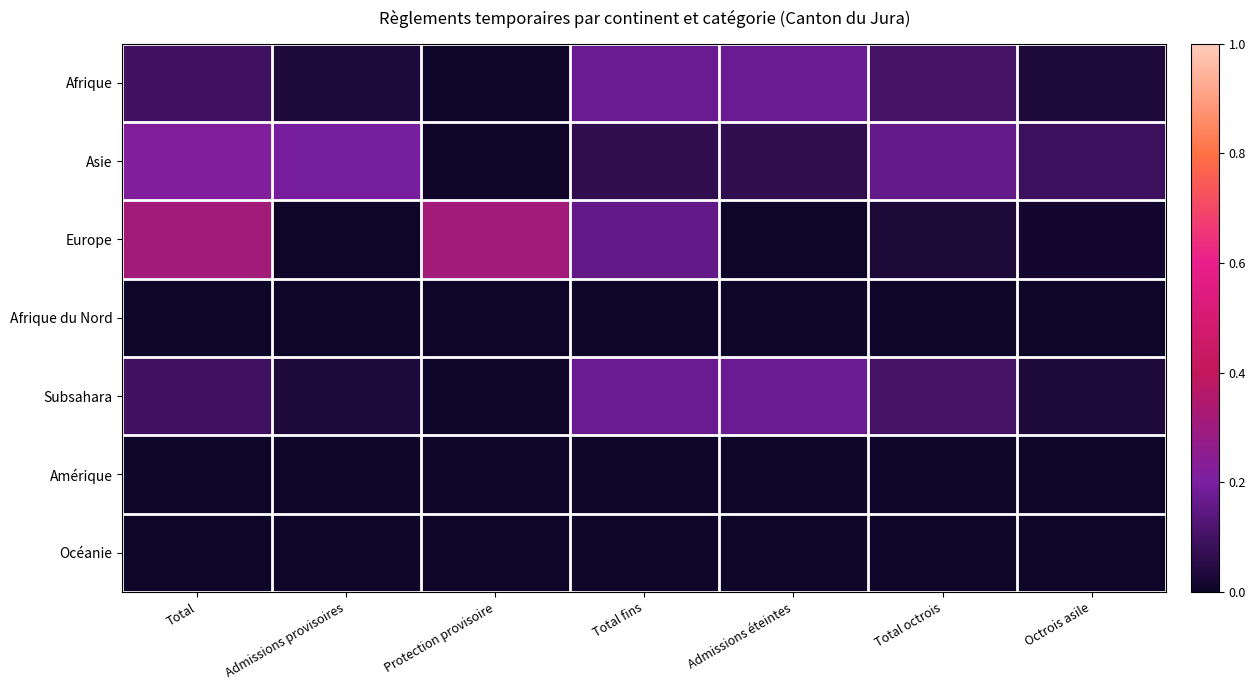

Reading right to left, extract all data points from this chart.

Afrique: Octrois asile=0.0	Total octrois=0.1	Admissions éteintes=0.2	Total fins=0.2	Protection provisoire=0.0	Admissions provisoires=0.0	Total=0.1
Asie: Octrois asile=0.1	Total octrois=0.2	Admissions éteintes=0.1	Total fins=0.1	Protection provisoire=0.0	Admissions provisoires=0.2	Total=0.2
Europe: Octrois asile=0.0	Total octrois=0.0	Admissions éteintes=0.0	Total fins=0.2	Protection provisoire=0.3	Admissions provisoires=0.0	Total=0.3
Afrique du Nord: Octrois asile=0.0	Total octrois=0.0	Admissions éteintes=0.0	Total fins=0.0	Protection provisoire=0.0	Admissions provisoires=0.0	Total=0.0
Subsahara: Octrois asile=0.0	Total octrois=0.1	Admissions éteintes=0.2	Total fins=0.2	Protection provisoire=0.0	Admissions provisoires=0.0	Total=0.1
Amérique: Octrois asile=0.0	Total octrois=0.0	Admissions éteintes=0.0	Total fins=0.0	Protection provisoire=0.0	Admissions provisoires=0.0	Total=0.0
Océanie: Octrois asile=0.0	Total octrois=0.0	Admissions éteintes=0.0	Total fins=0.0	Protection provisoire=0.0	Admissions provisoires=0.0	Total=0.0